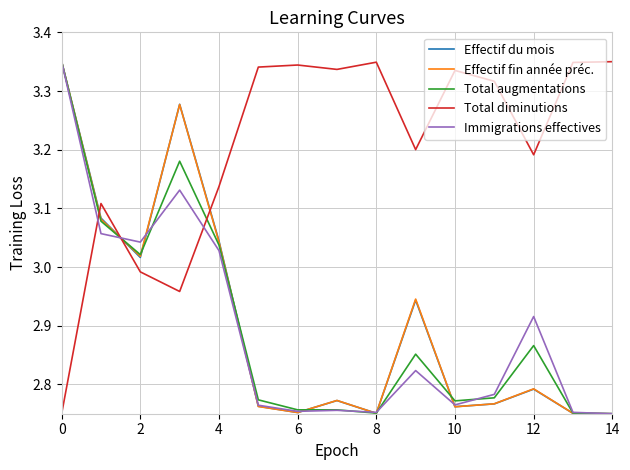

At how many categories does at least one series exceed 2?

15